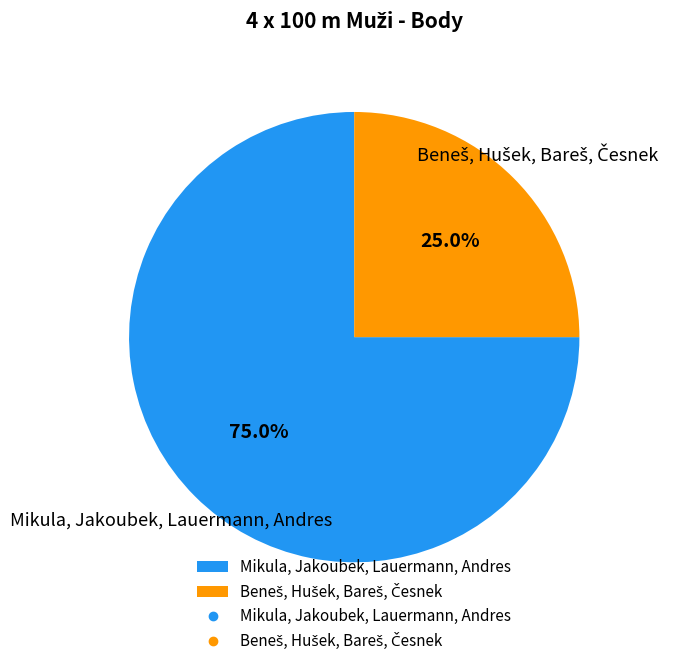

Does any single category account for the majority?

Yes